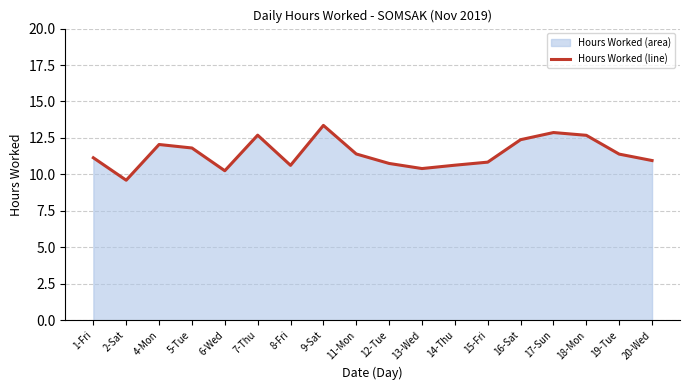

Where does the data first go above 11?

1-Fri